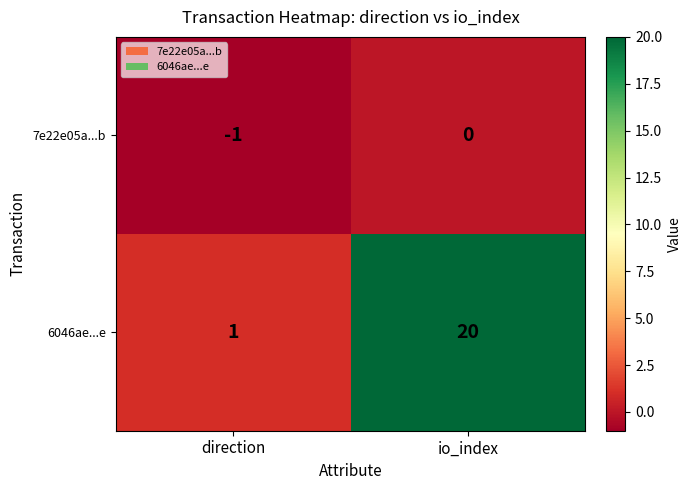

Is it true that 7e22e05a...b equals -1 at io_index?

False